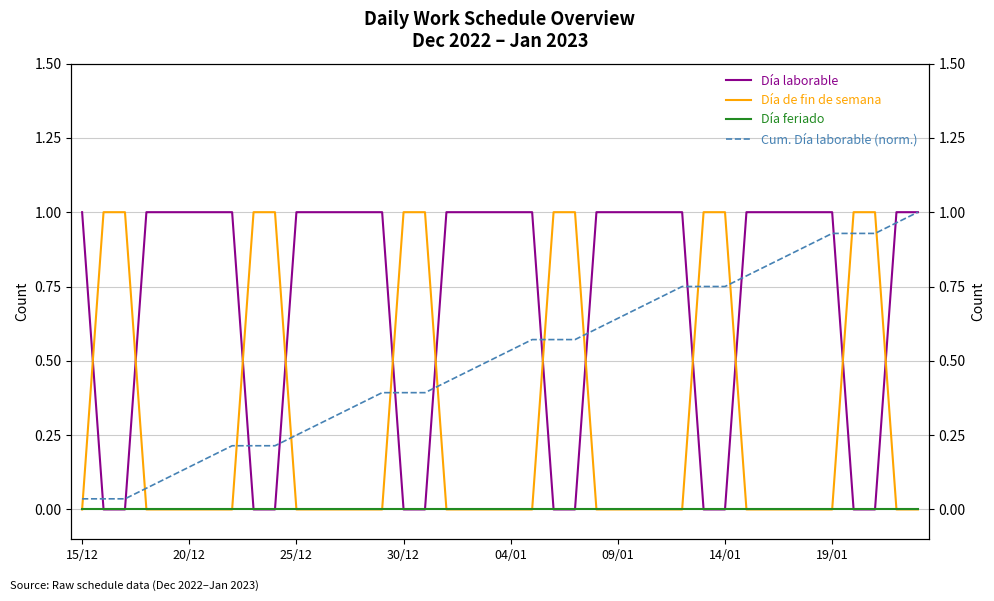

True or false: Día laborable has a value of 1.0 at 27.

True